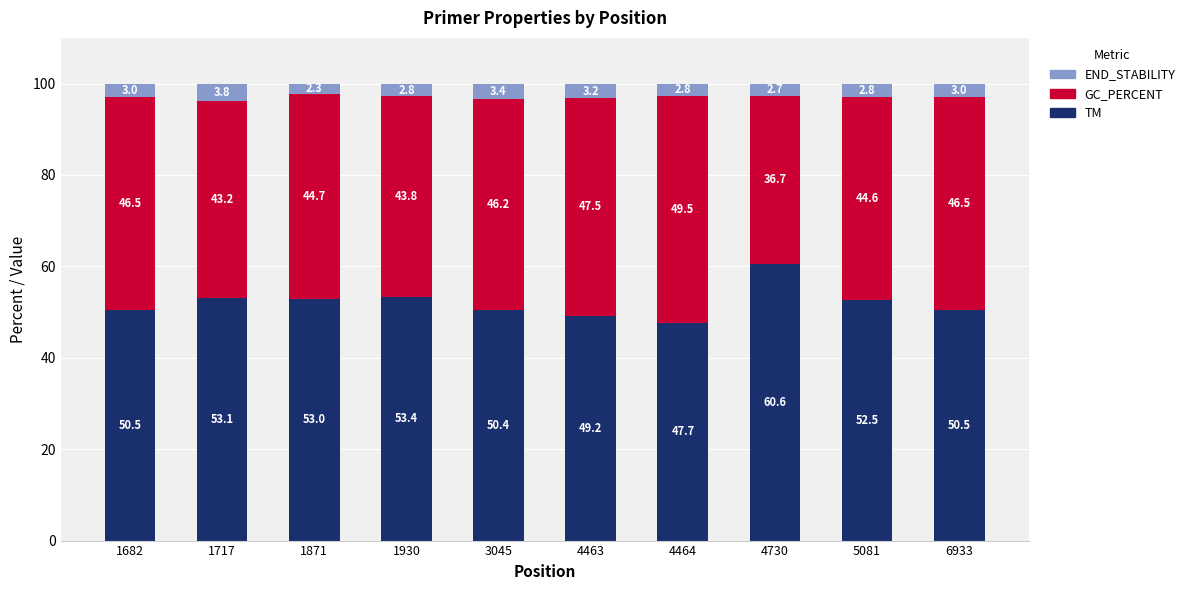

What is the total value across all series at 4464?

100.0